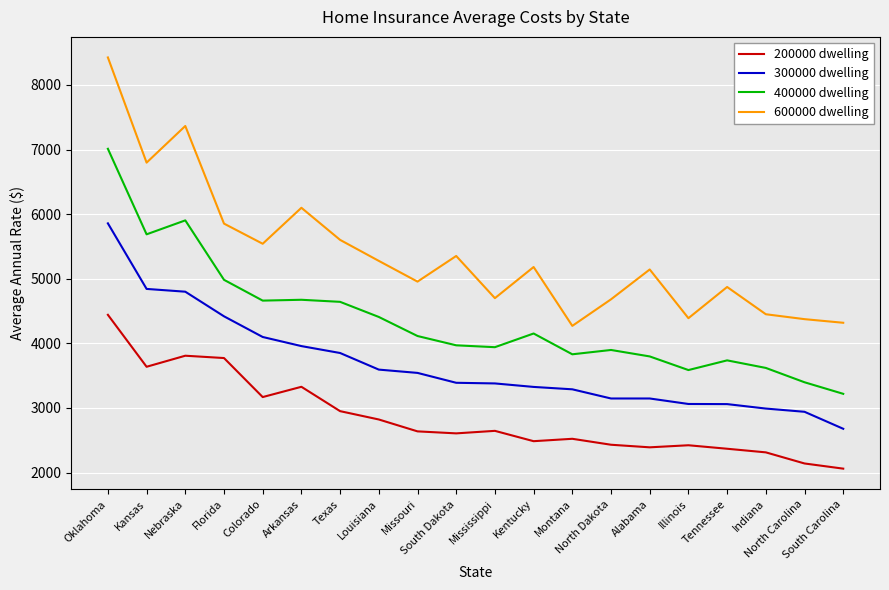

What is the sum of all 400000 dwelling values?

87243